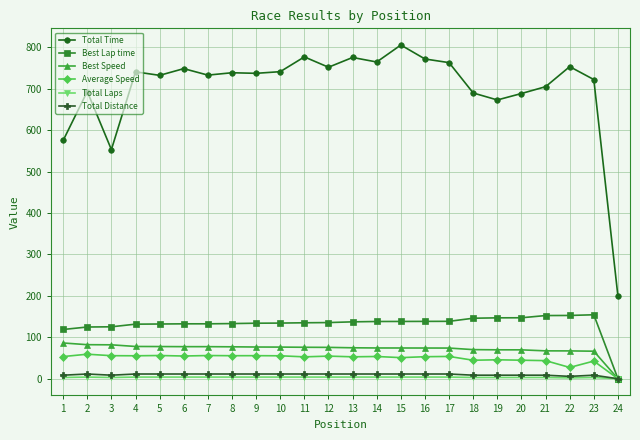

The value of Total Time at 5 is 375.2. True or false?

False